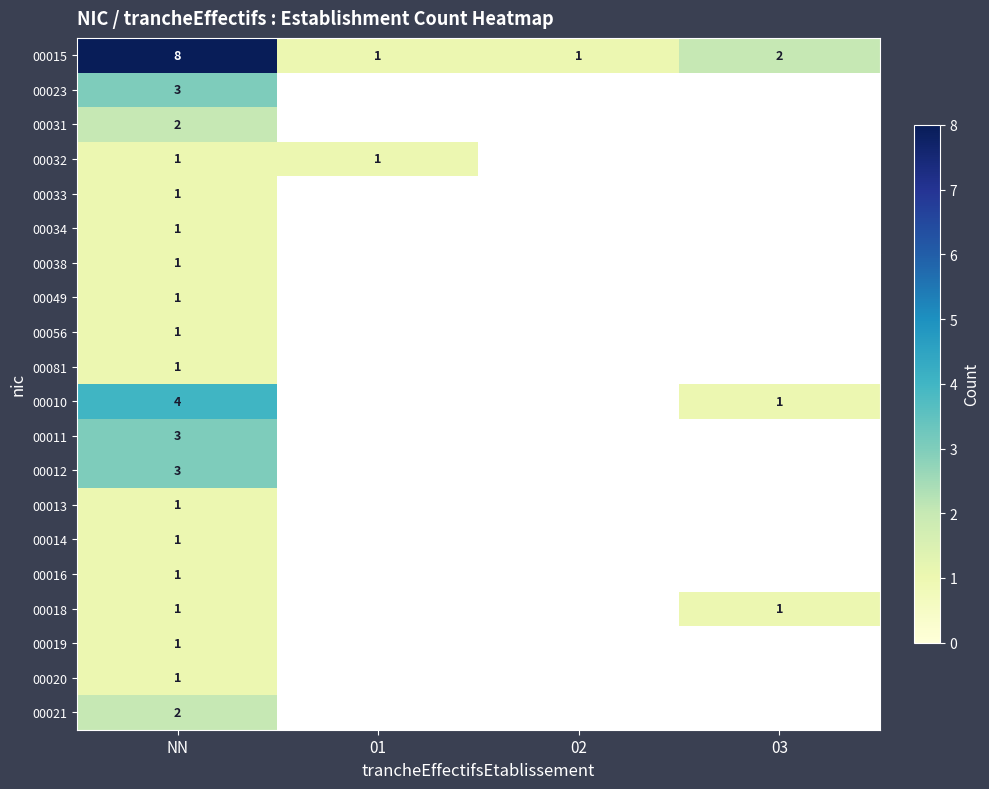

True or false: 00015 has a value of 8 at NN.

True